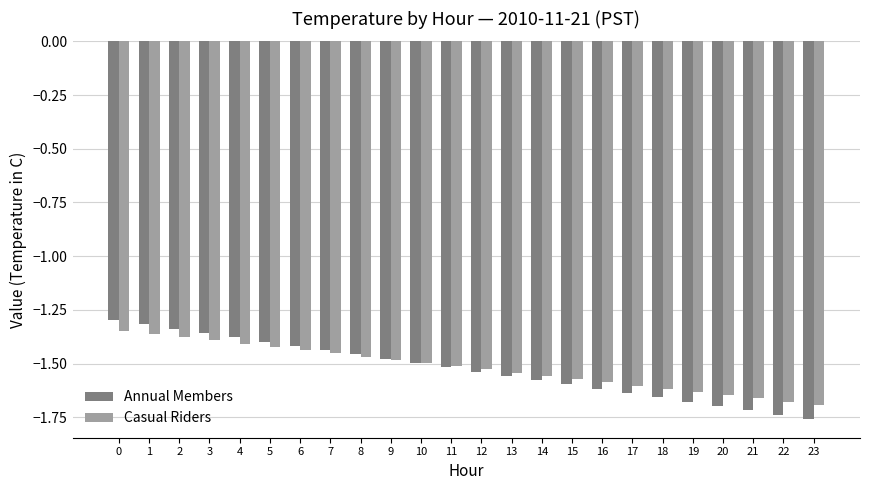

What is the sum of the Casual Riders values at 18 and 17?

-3.2